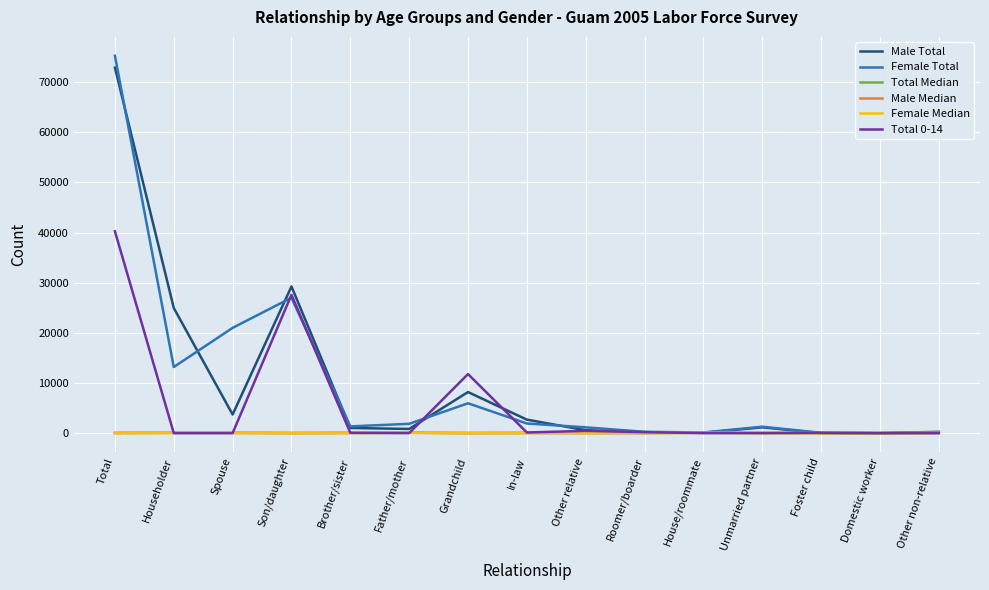

At which category does the chart reach its peak across all series?

Total